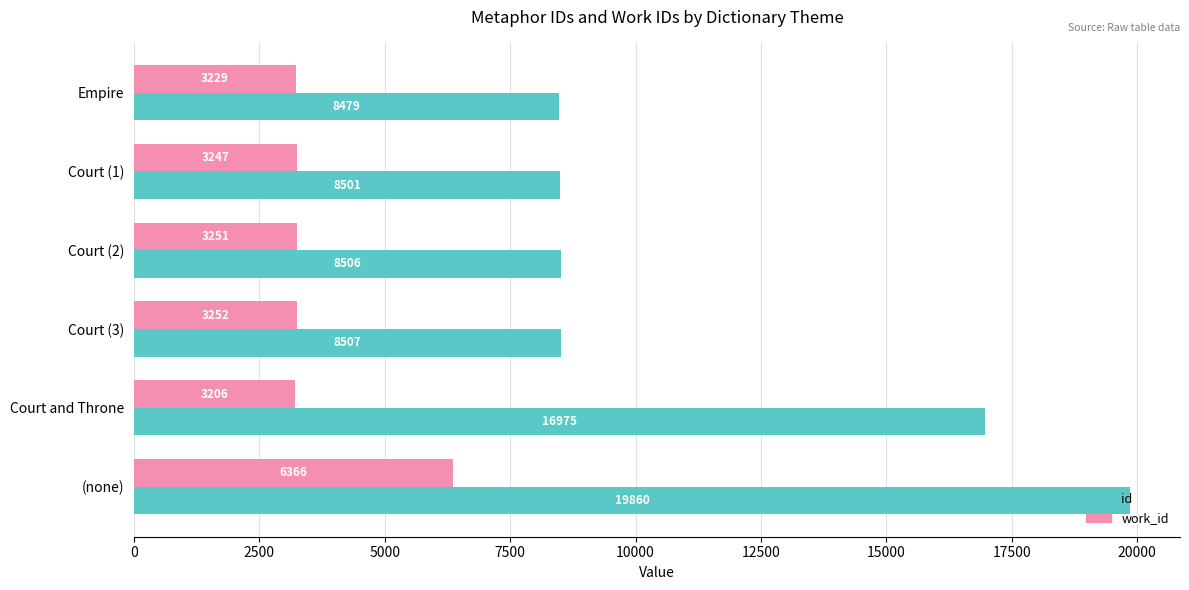

Which series has the largest range (max minus min)?

id